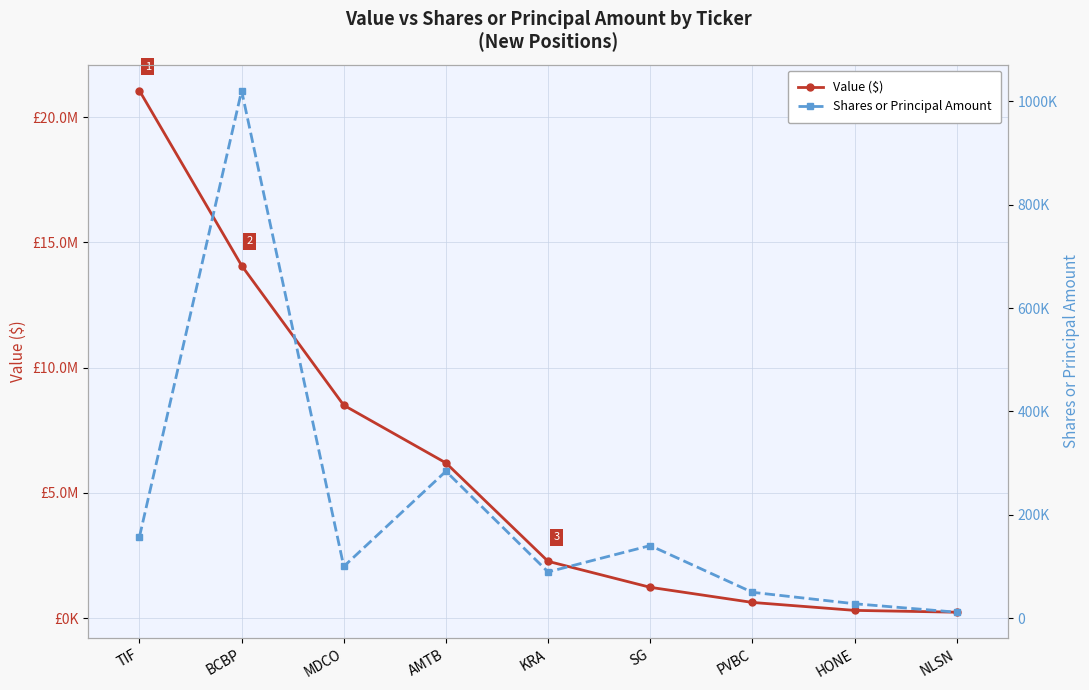

Which series changed the most between TIF and BCBP?

Value ($)